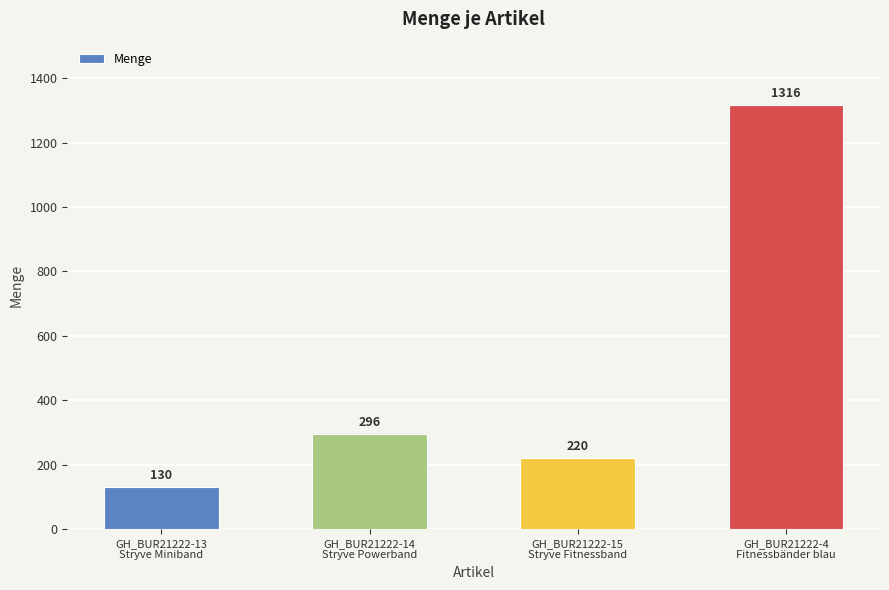

What is the value of the 4th bar from the left?

1316